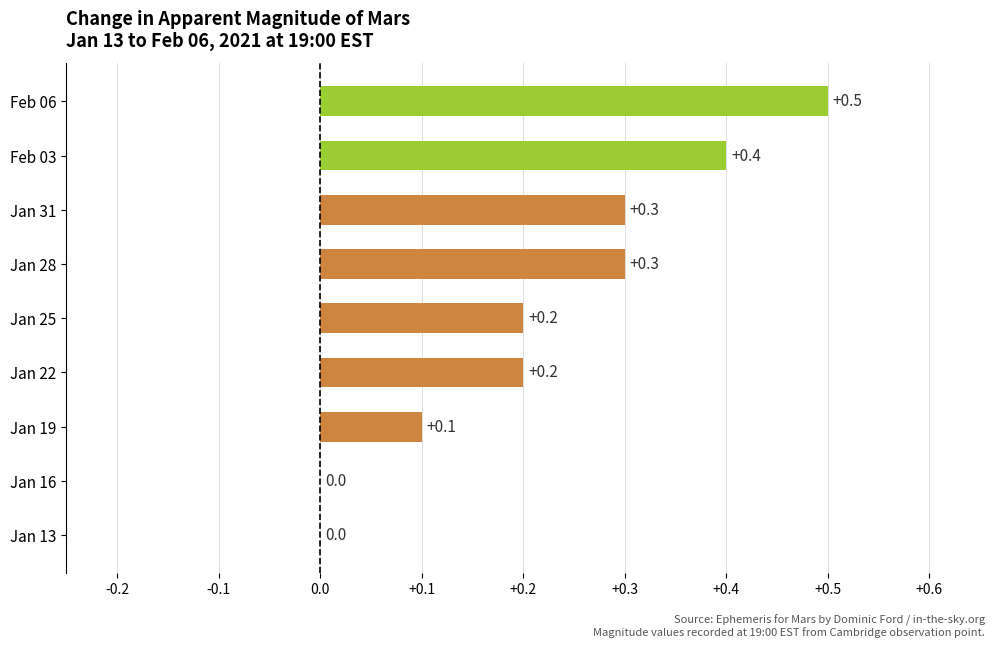

What is the greatest value displayed?

0.5